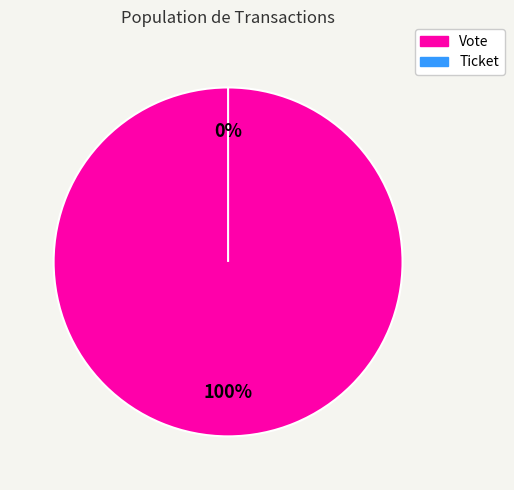

To the nearest percent, what is the combined percentage of Ticket and Vote?

100%